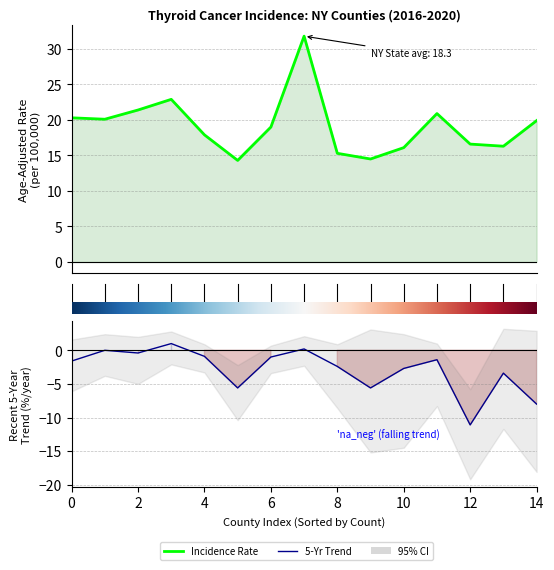

Read the Recent 5-Year Trend value at 8.

-2.4